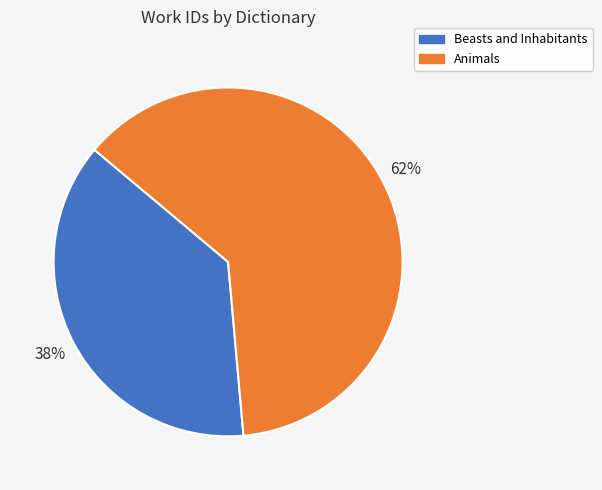

Which has a higher value, Animals or Beasts and Inhabitants?

Animals